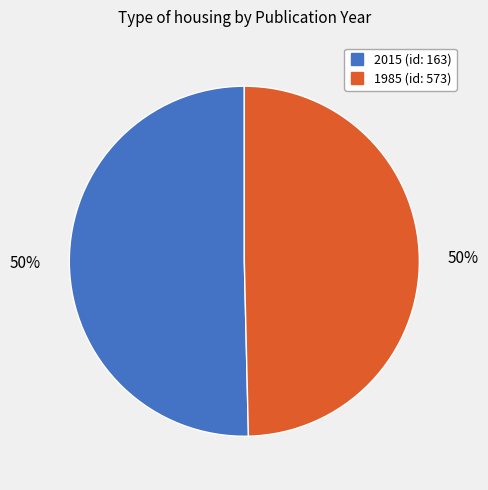

Count the number of slices in the pie.

2